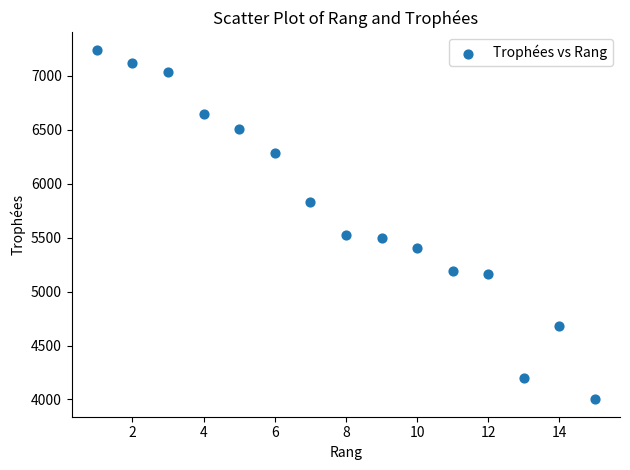

What is the range of Y values (max minus min)?

3238